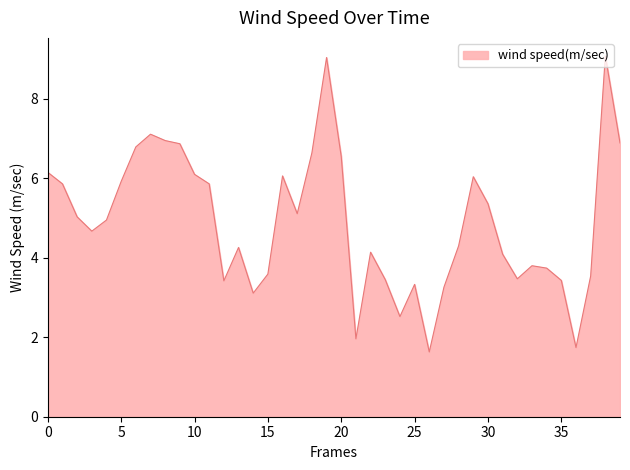

What is the minimum value shown in the chart?

1.6